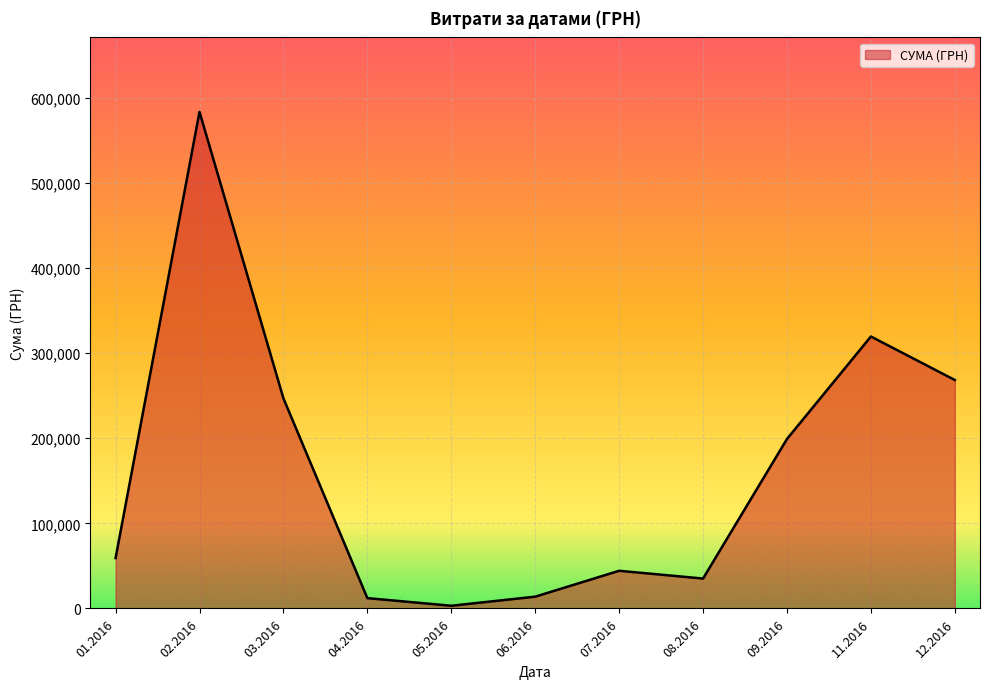

What is the difference between the values at 09.2016 and 11.2016?

120428.8